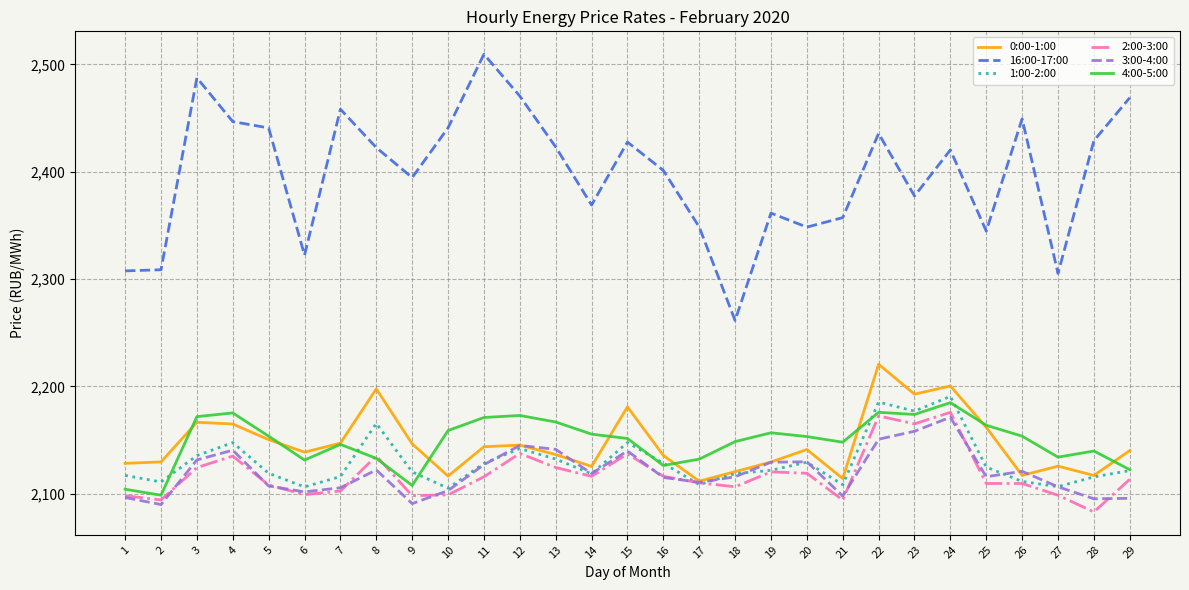

What are all the series names shown in the legend?

0:00-1:00, 16:00-17:00, 1:00-2:00, 2:00-3:00, 3:00-4:00, 4:00-5:00